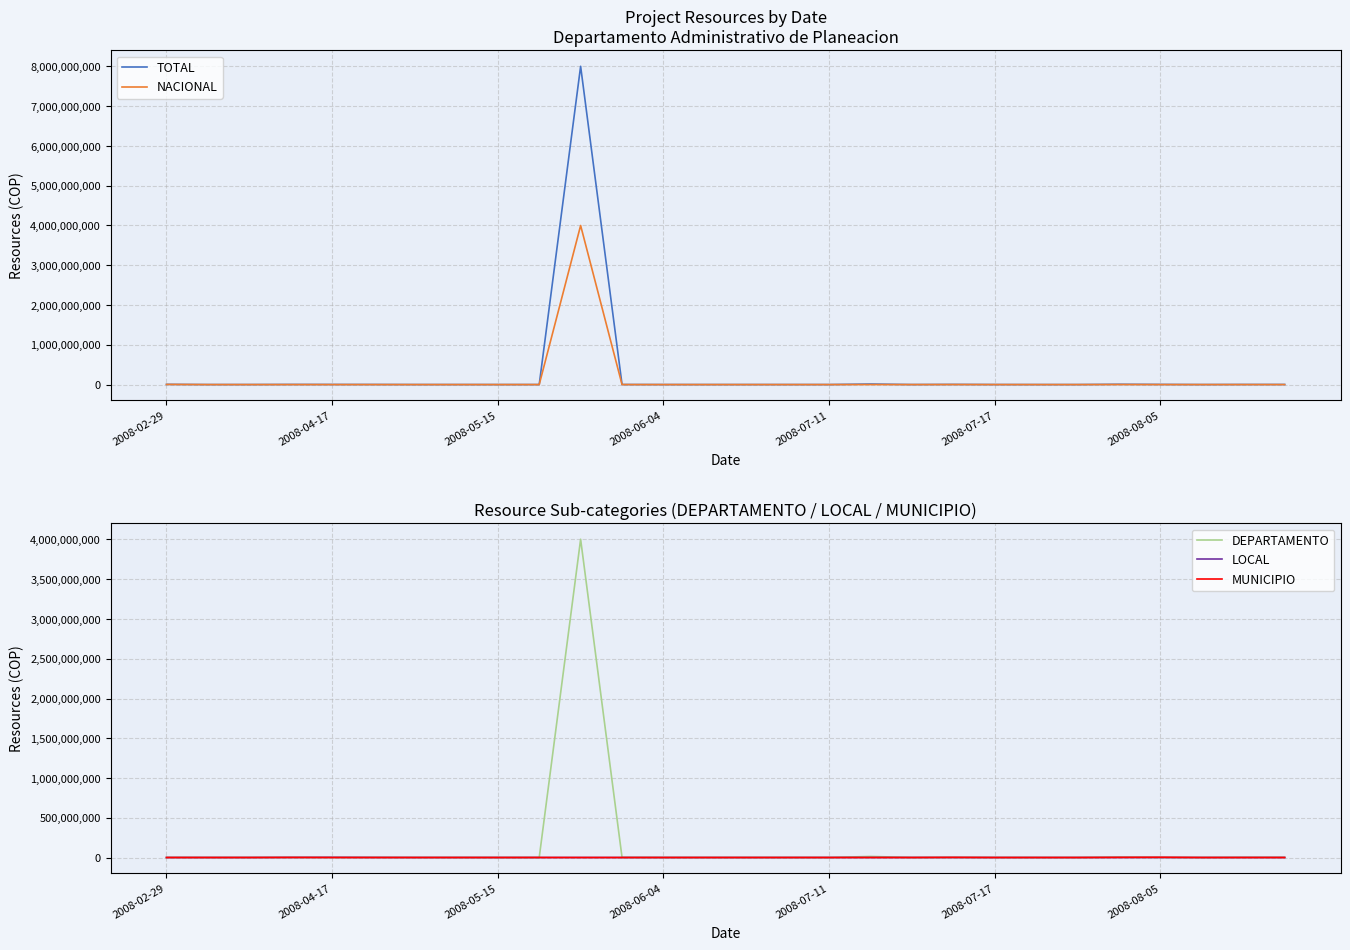

What is the highest value of the TOTAL series?

8003000000.0